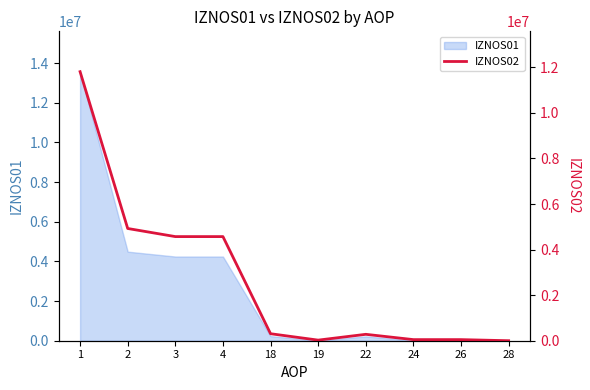

Reading left to right, what are all the values shown in this chart?

1=11807883.6	2=4925968.3	3=4570098.1	4=4570098.1	18=307214.0	19=26100.1	22=281113.9	24=48656.3	26=48317.6	28=338.7